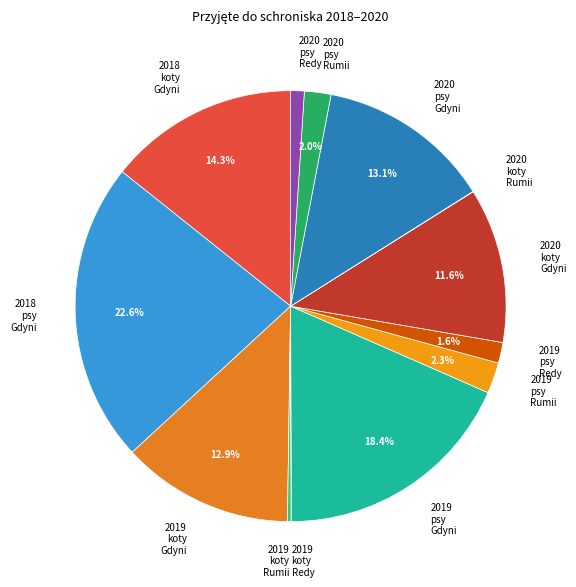

Which slice is the largest?

2018 psy Gdyni